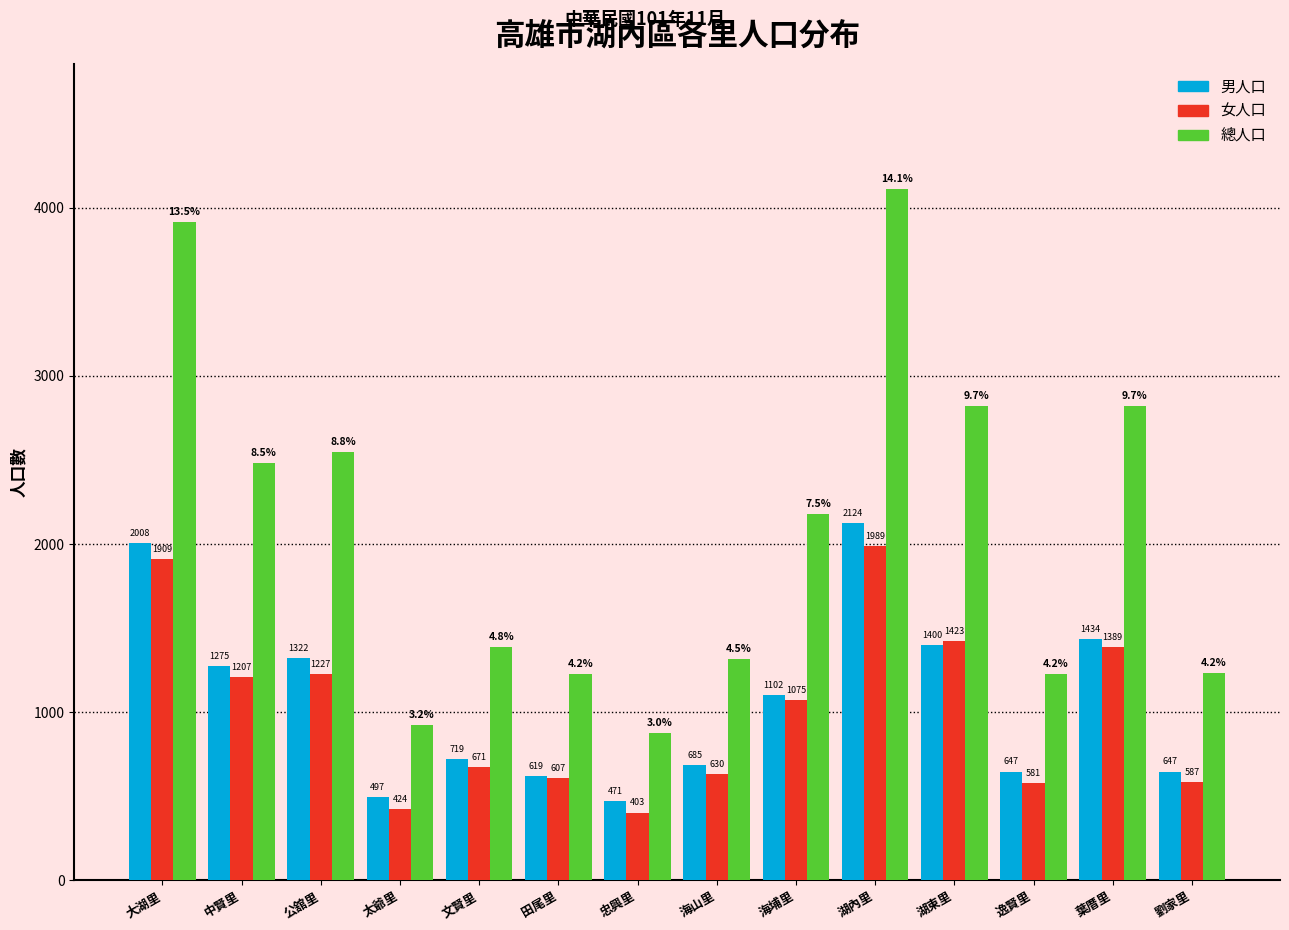

Reading right to left, list all the values displayed in this chart.

男人口: 劉家里=647	葉厝里=1434	逸賢里=647	湖東里=1400	湖內里=2124	海埔里=1102	海山里=685	忠興里=471	田尾里=619	文賢里=719	太爺里=497	公舘里=1322	中賢里=1275	大湖里=2008
女人口: 劉家里=587	葉厝里=1389	逸賢里=581	湖東里=1423	湖內里=1989	海埔里=1075	海山里=630	忠興里=403	田尾里=607	文賢里=671	太爺里=424	公舘里=1227	中賢里=1207	大湖里=1909
總人口: 劉家里=1234	葉厝里=2823	逸賢里=1228	湖東里=2823	湖內里=4113	海埔里=2177	海山里=1315	忠興里=874	田尾里=1226	文賢里=1390	太爺里=921	公舘里=2549	中賢里=2482	大湖里=3917